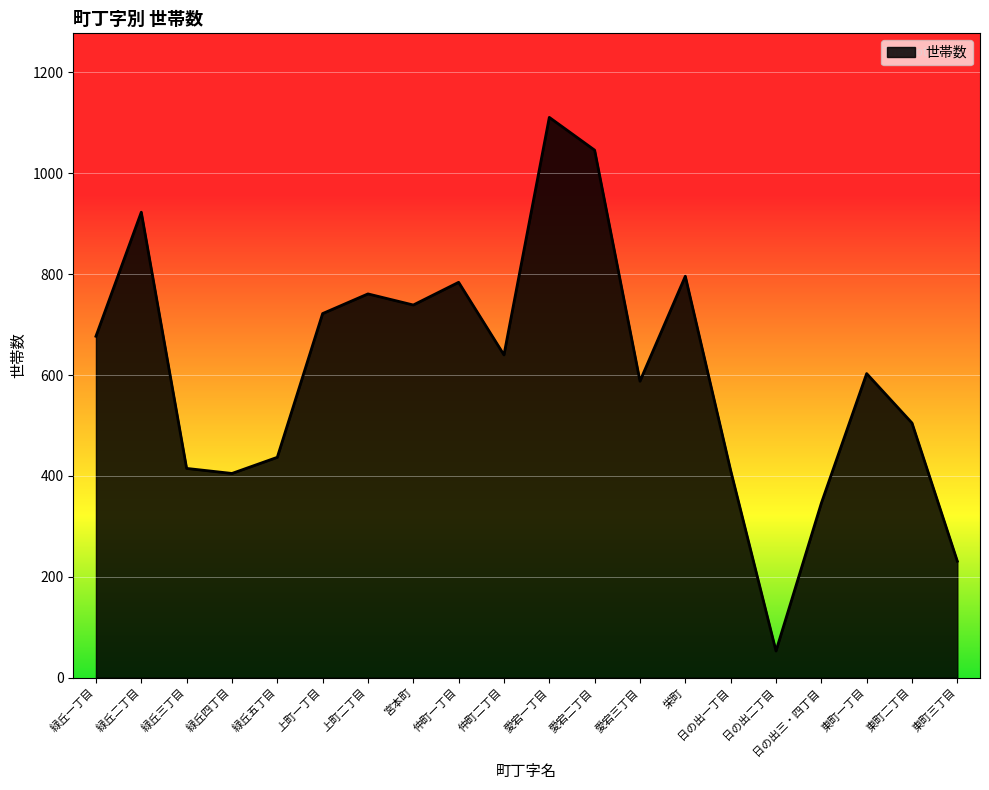

Is it true that the value at 緑丘五丁目 is 437?

True